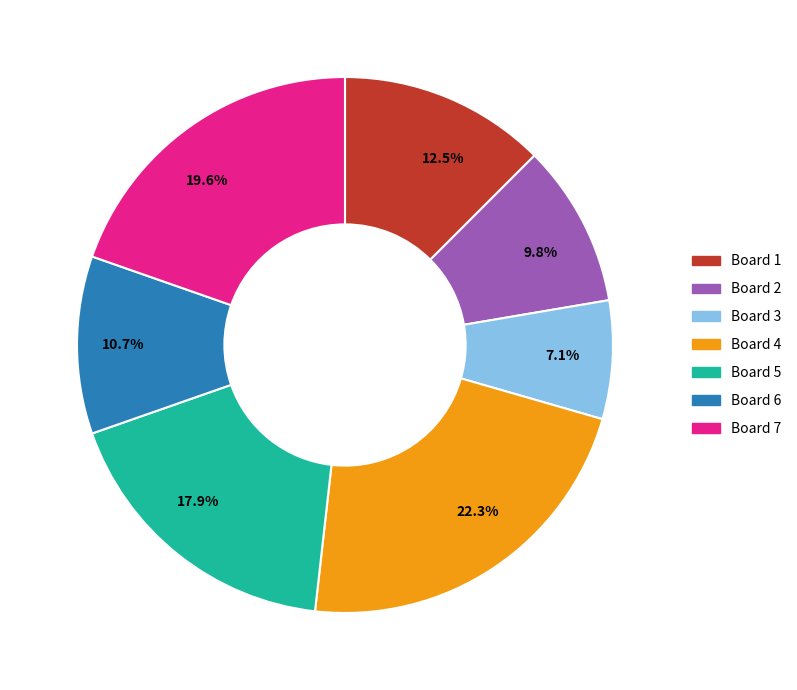

How many slices are in this pie chart?

7